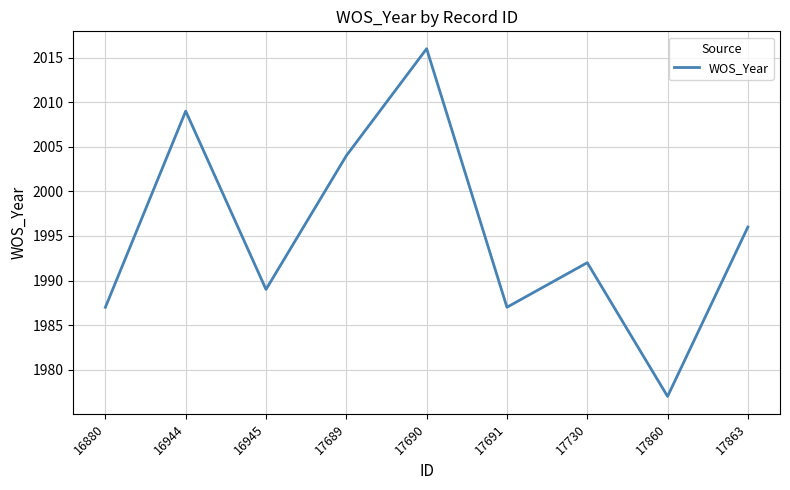

Reading left to right, extract all data points from this chart.

16880=1987	16944=2009	16945=1989	17689=2004	17690=2016	17691=1987	17730=1992	17860=1977	17863=1996